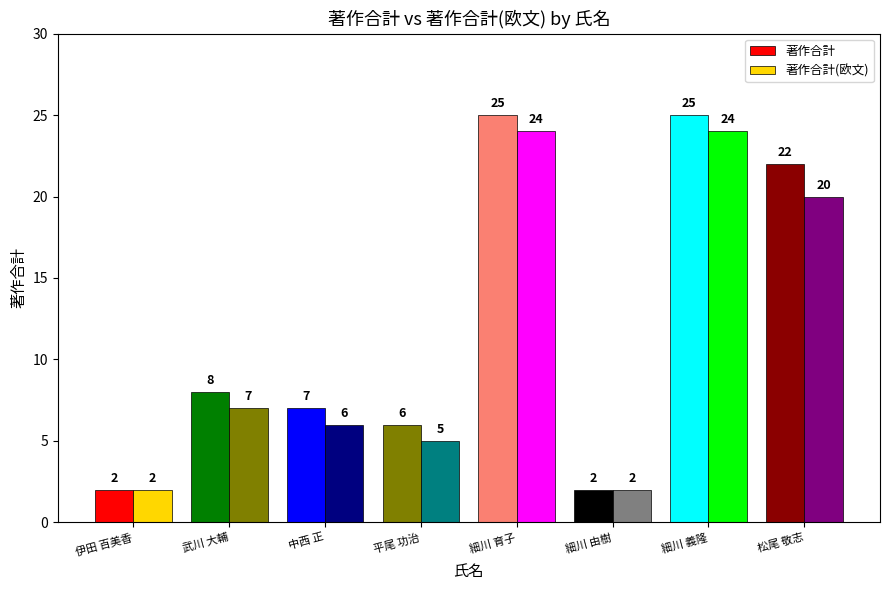

Is it true that 著作合計 equals 25 at 細川 育子?

True